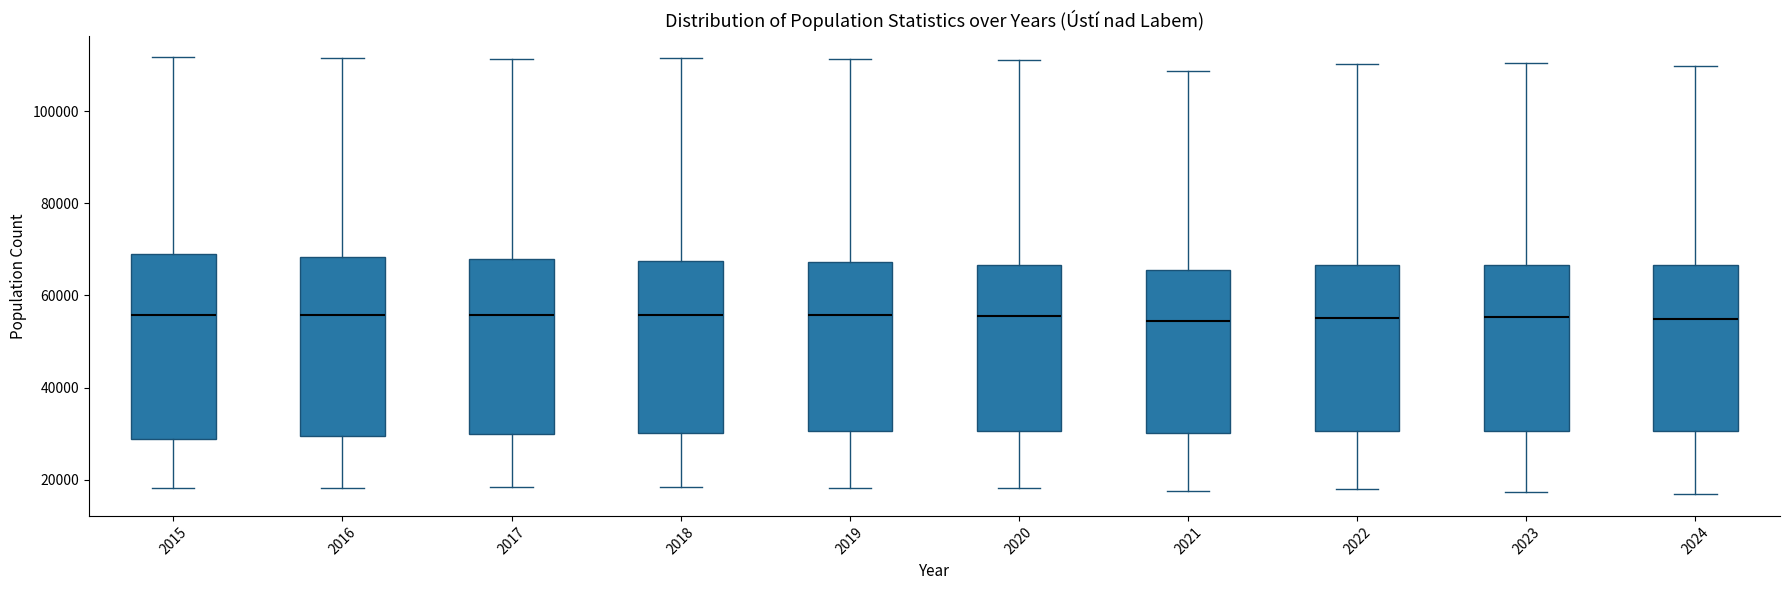

Reading left to right, read every box against the y-axis: the position of its median line, the range the box covers, and the ends of its whiskers. The values are not printed on the chart, so give them approximately, as read against the axis.

2015: median 56000, box 28000 to 70000, whiskers 18000 to 112000
2016: median 56000, box 30000 to 68000, whiskers 18000 to 112000
2017: median 56000, box 30000 to 68000, whiskers 18000 to 112000
2018: median 56000, box 30000 to 68000, whiskers 18000 to 112000
2019: median 56000, box 30000 to 68000, whiskers 18000 to 112000
2020: median 56000, box 30000 to 66000, whiskers 18000 to 112000
2021: median 54000, box 30000 to 66000, whiskers 18000 to 108000
2022: median 56000, box 30000 to 66000, whiskers 18000 to 110000
2023: median 56000, box 30000 to 66000, whiskers 18000 to 110000
2024: median 54000, box 30000 to 66000, whiskers 16000 to 110000